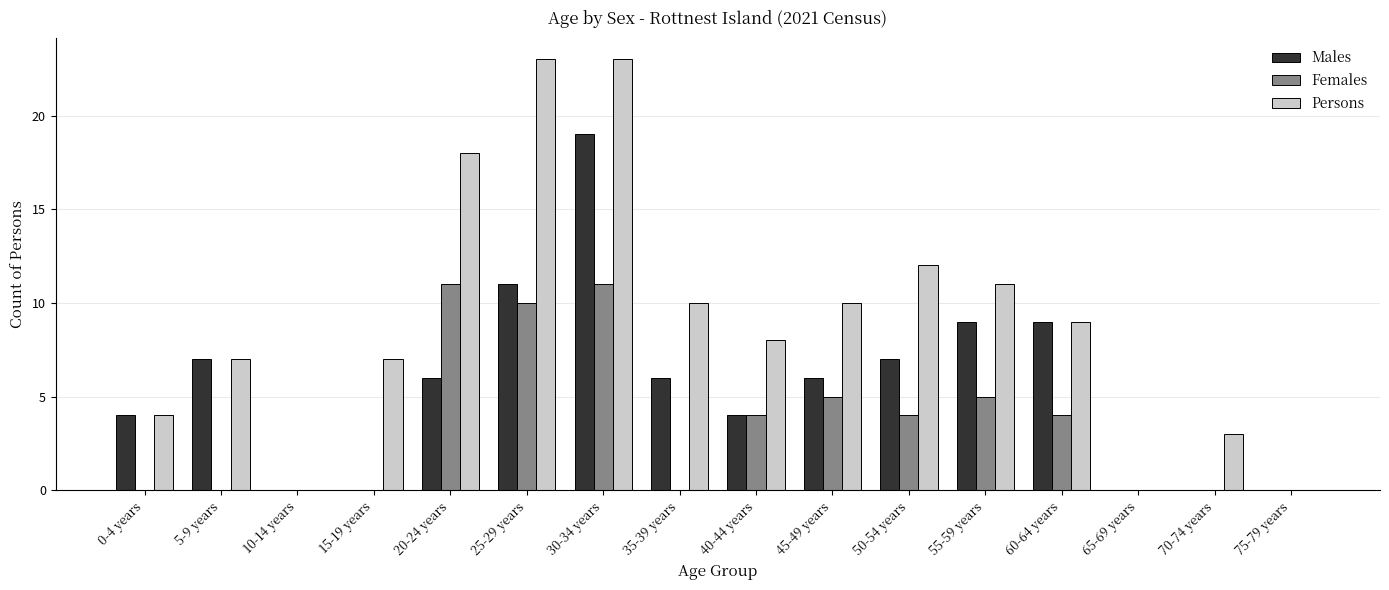

True or false: Males has a value of 6 at 55-59 years.

False